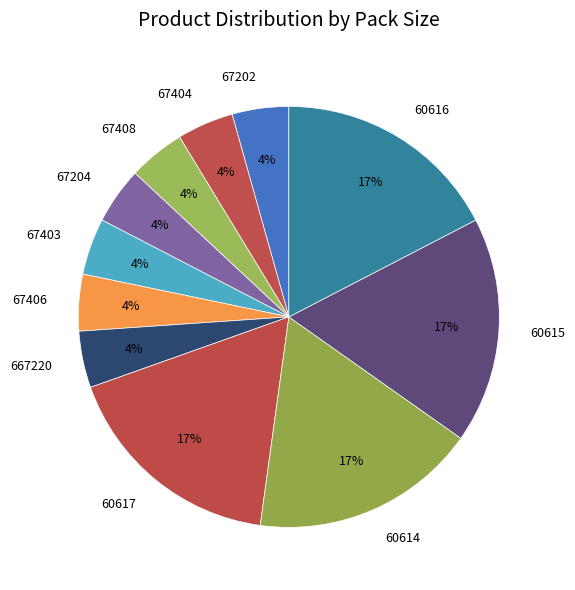

To the nearest percent, what is the average slice percentage?

9%